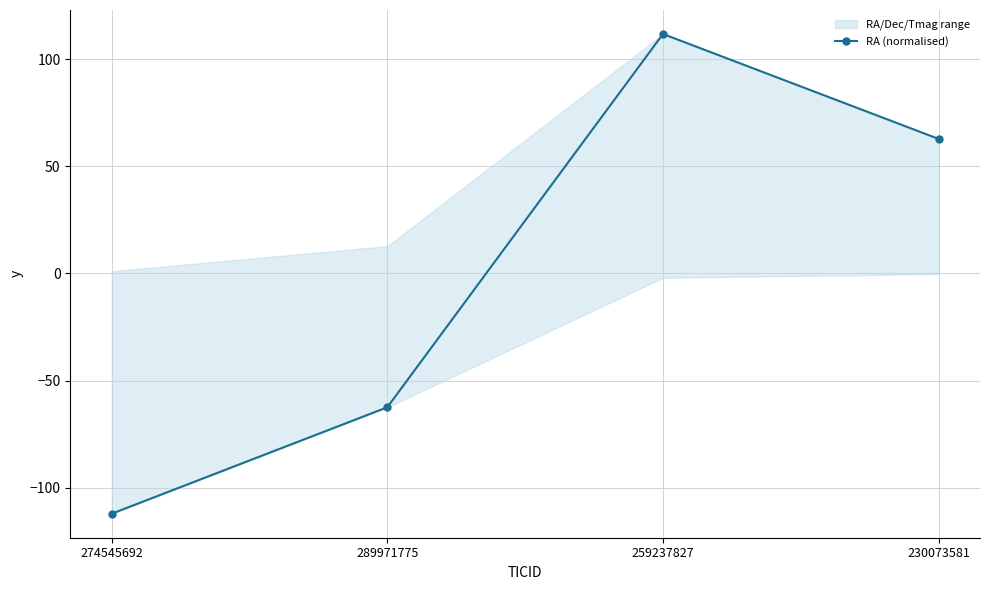

At which category does the chart reach its peak across all series?

259237827